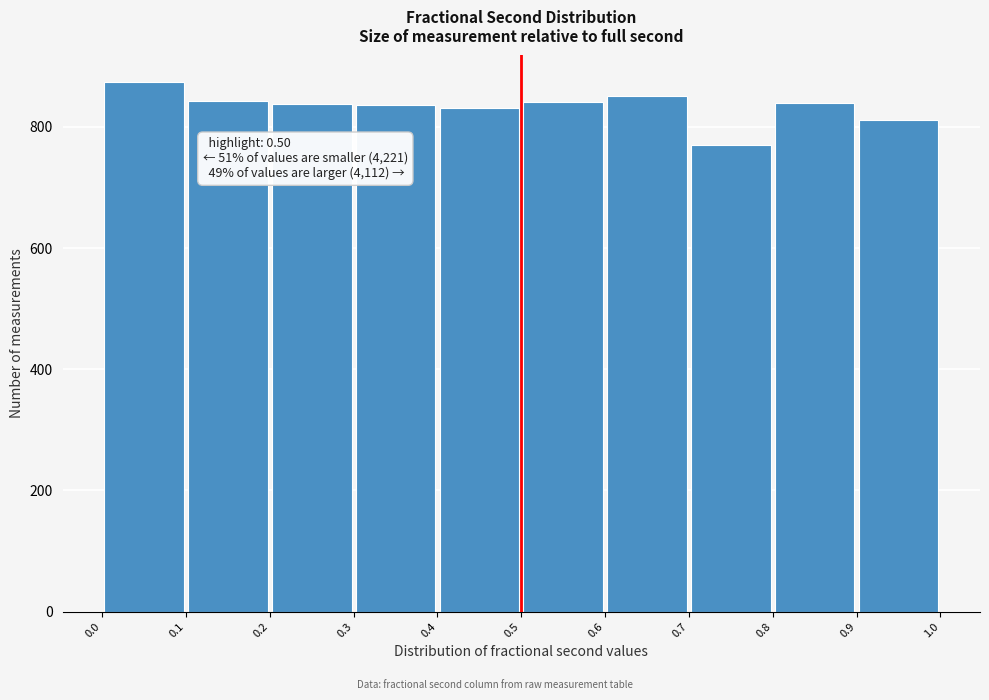

Which range on the x-axis has the tallest bar?

0.0 to 0.1